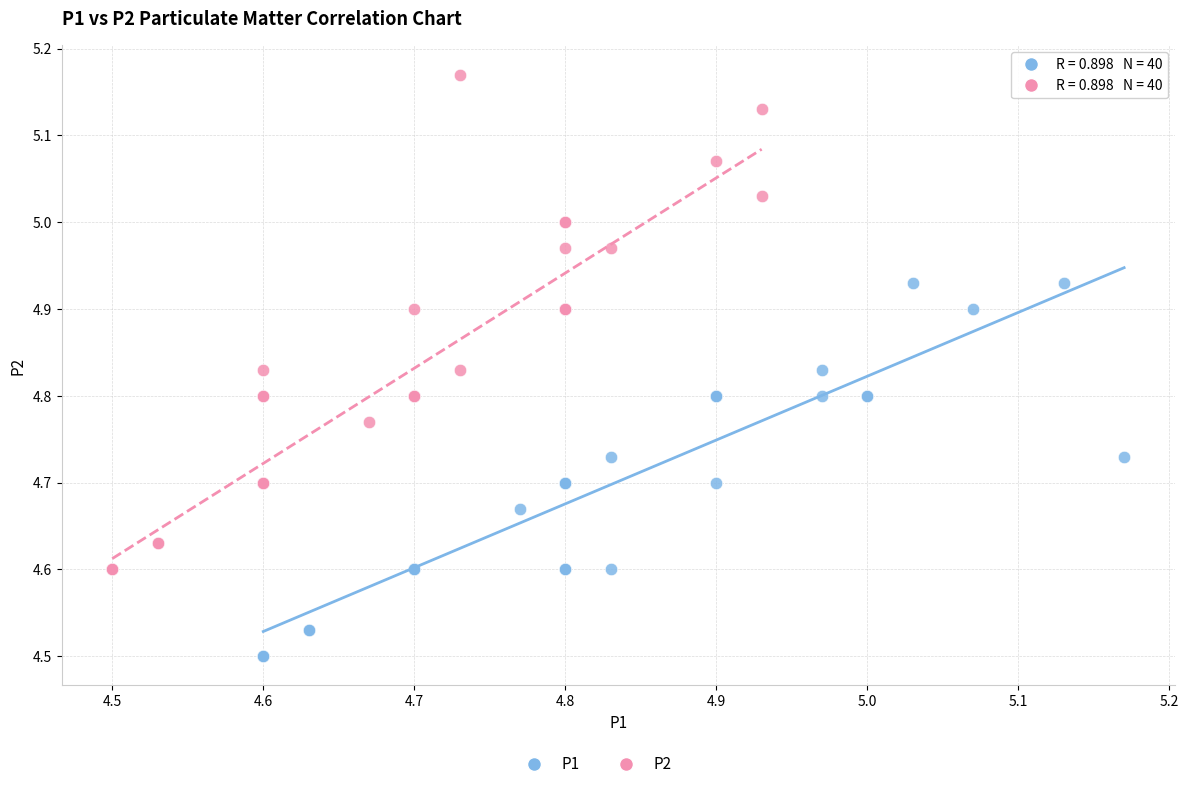

Which series contains the lowest Y value?

P1